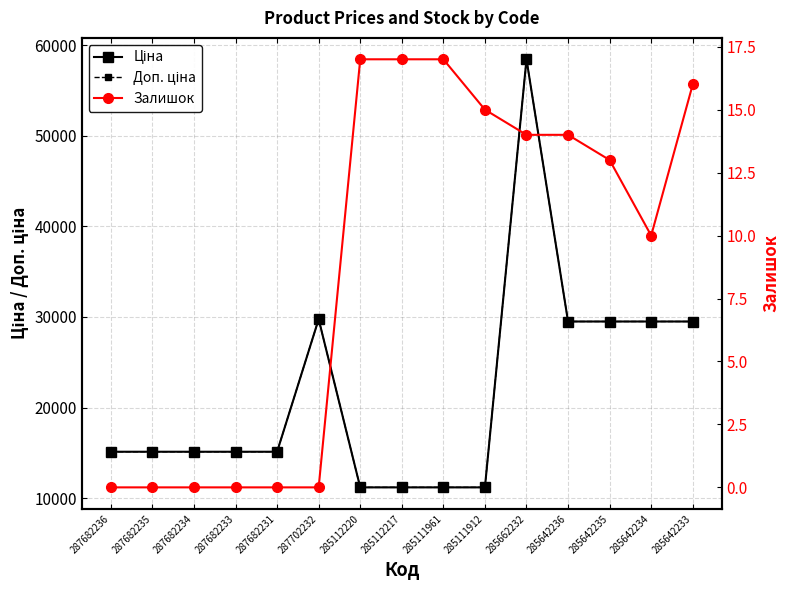

Reading right to left, transcribe all the data shown in this chart.

Ціна: 285642233=29491.5	285642234=29491.5	285642235=29491.5	285642236=29491.5	285662232=58426.5	285111912=11188.2	285111961=11188.2	285112217=11188.2	285112220=11188.2	287702232=29747.2	287682231=15120.0	287682233=15120.0	287682234=15120.0	287682235=15120.0	287682236=15120.0
Доп. ціна: 285642233=29491.5	285642234=29491.5	285642235=29491.5	285642236=29491.5	285662232=58426.5	285111912=11188.2	285111961=11188.2	285112217=11188.2	285112220=11188.2	287702232=29747.2	287682231=15120.0	287682233=15120.0	287682234=15120.0	287682235=15120.0	287682236=15120.0
Залишок: 285642233=16.0	285642234=10.0	285642235=13.0	285642236=14.0	285662232=14.0	285111912=15.0	285111961=17.0	285112217=17.0	285112220=17.0	287702232=0.0	287682231=0.0	287682233=0.0	287682234=0.0	287682235=0.0	287682236=0.0